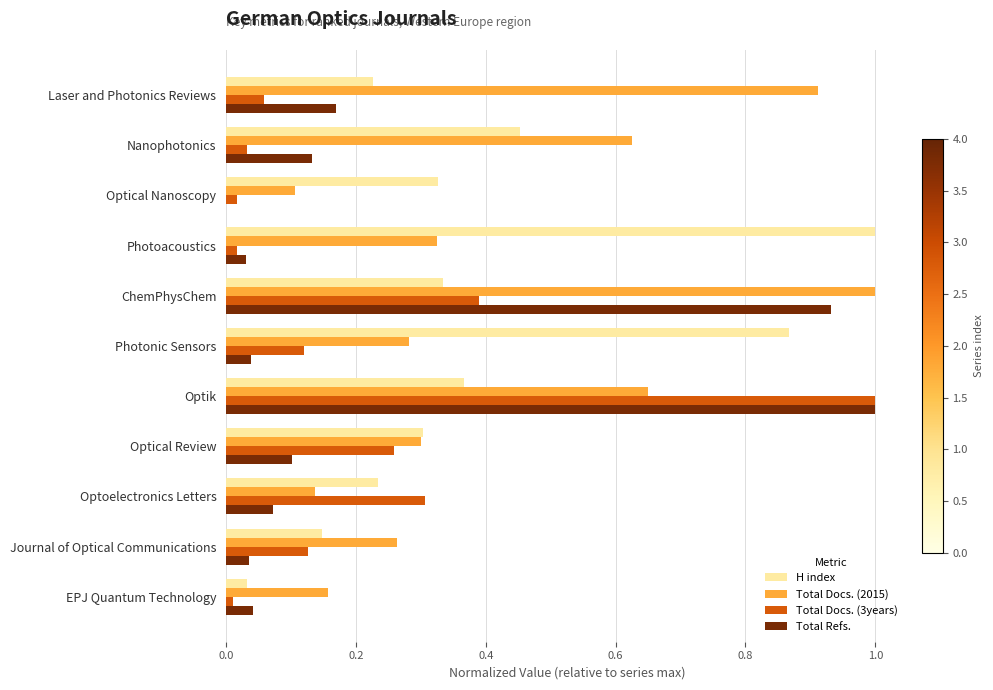

What is the sum of the H index values at Photonic Sensors and Journal of Optical Communications?

1.0